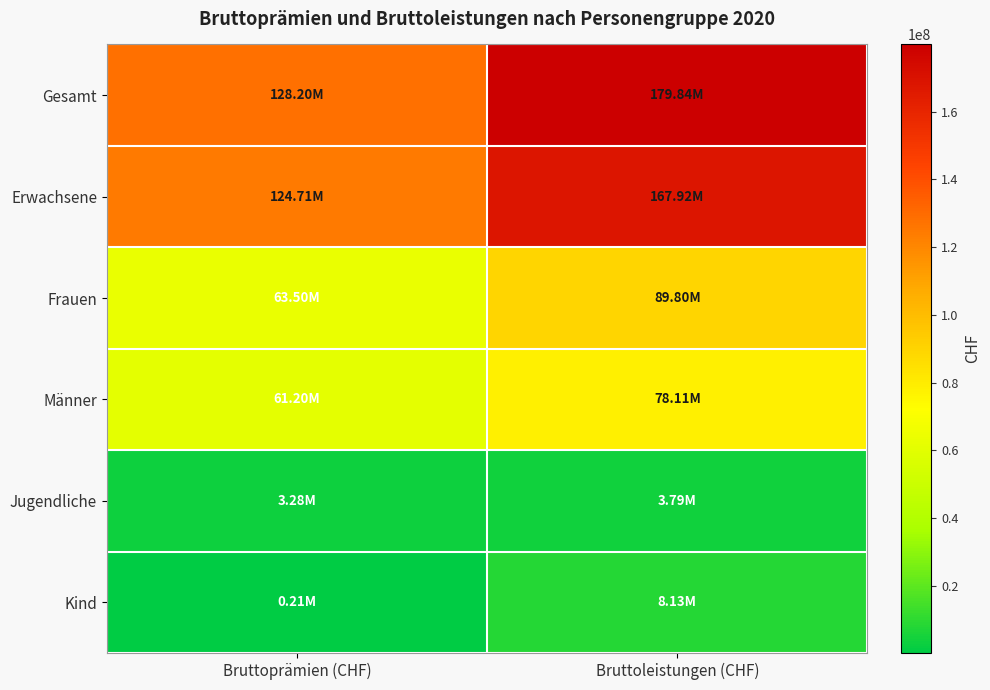

Which series has the widest spread of values?

Gesamt